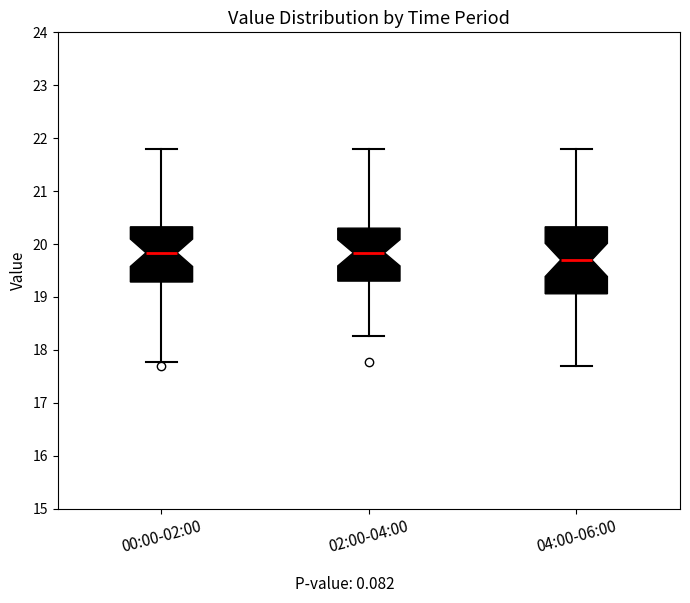

Reading left to right, read every box against the y-axis: the position of its median line, the range the box covers, and the ends of its whiskers. The values are not printed on the chart, so give them approximately, as read against the axis.

00:00-02:00: median 19.8, box 19.3 to 20.3, whiskers 17.8 to 21.8
02:00-04:00: median 19.8, box 19.3 to 20.3, whiskers 18.3 to 21.8
04:00-06:00: median 19.7, box 19.1 to 20.3, whiskers 17.7 to 21.8